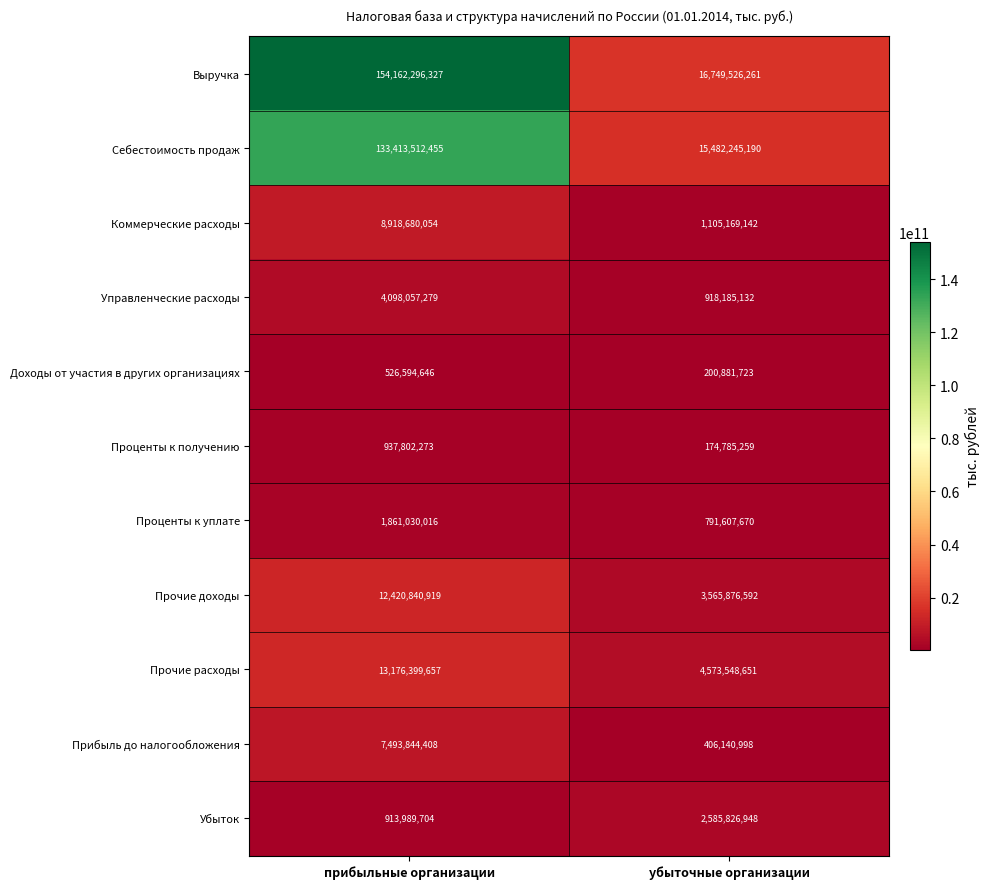

What is the greatest value displayed?

154162296327